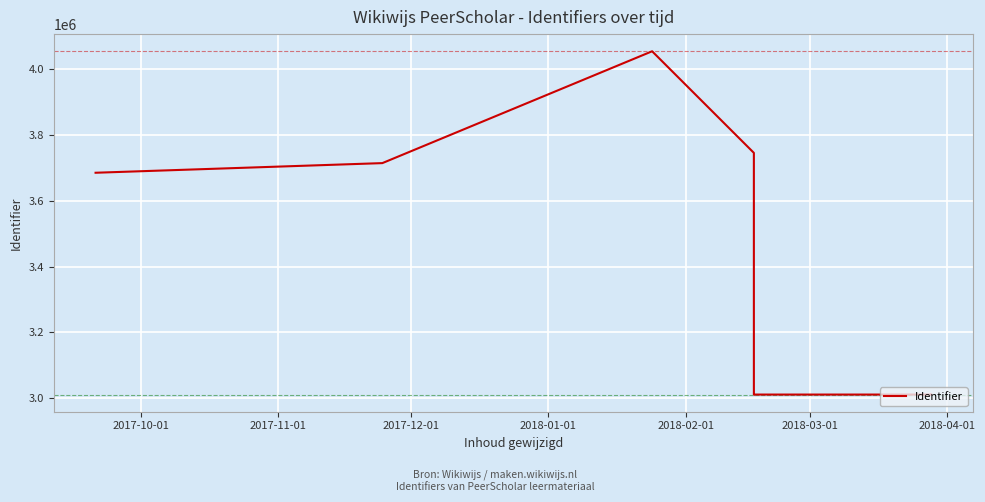

What is the label of the 8th point from the right?

2017-11-01